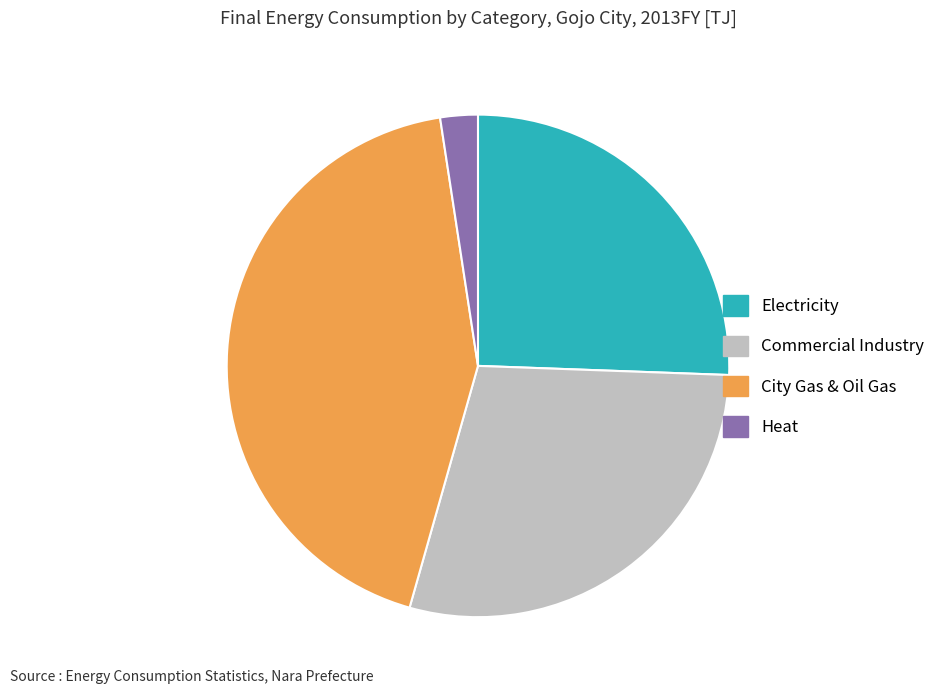

What is the largest slice in the pie chart?

City Gas & Oil Gas